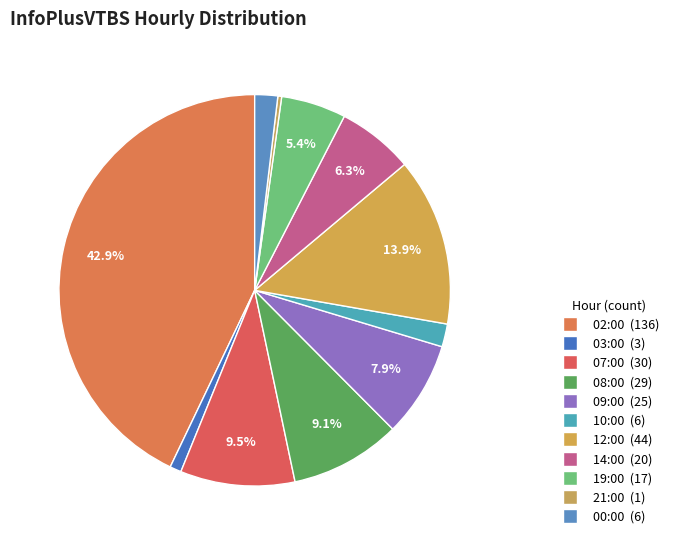

Does 09:00 account for over 50% of the chart?

No